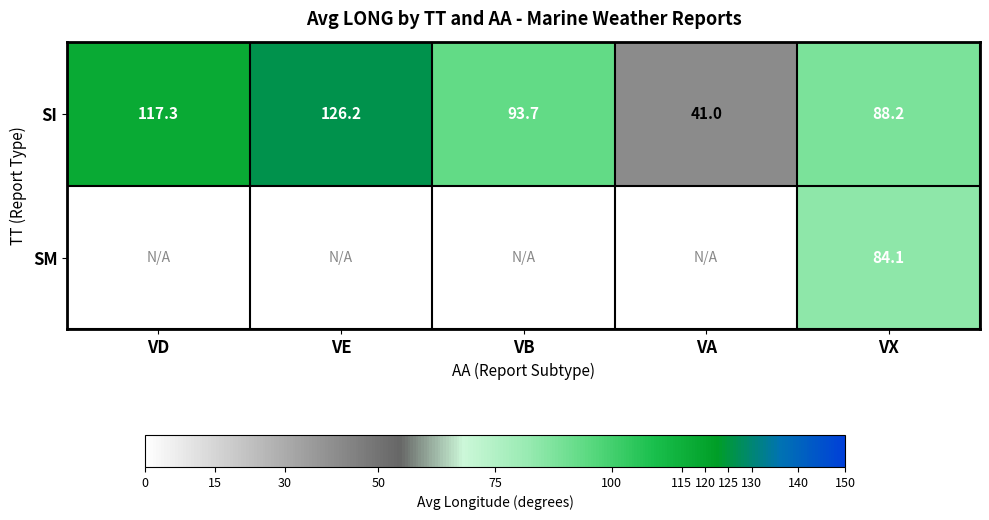

How many series are shown in this chart?

2